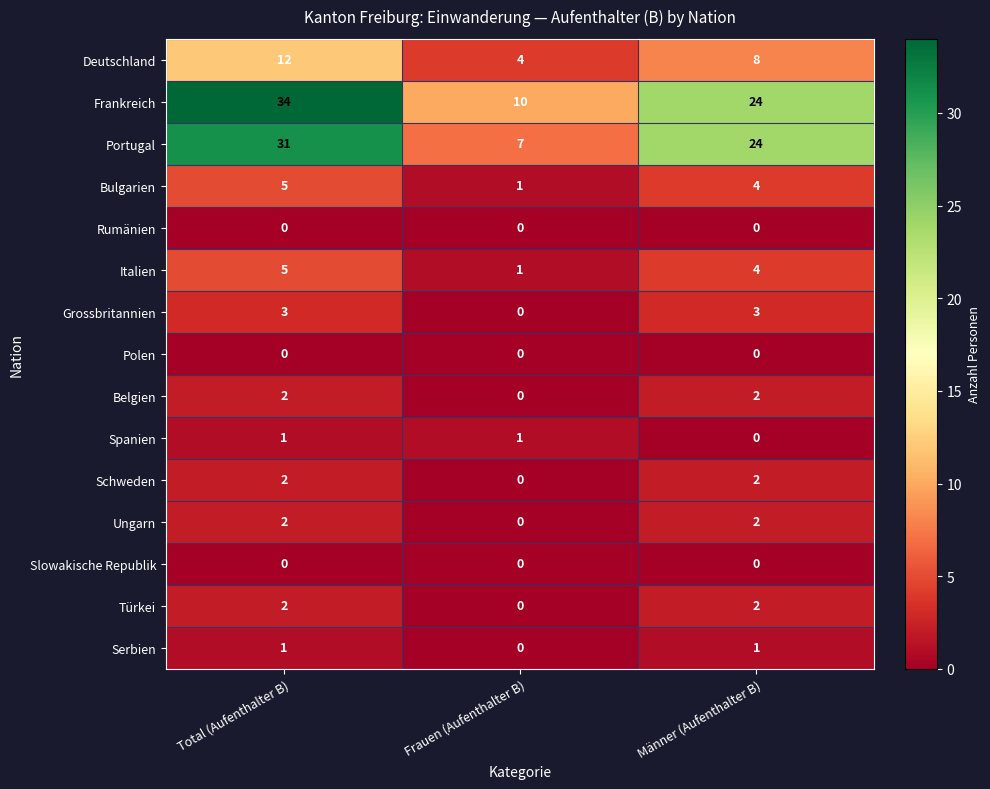

At which label is Frankreich closest to 22?

Männer (Aufenthalter B)